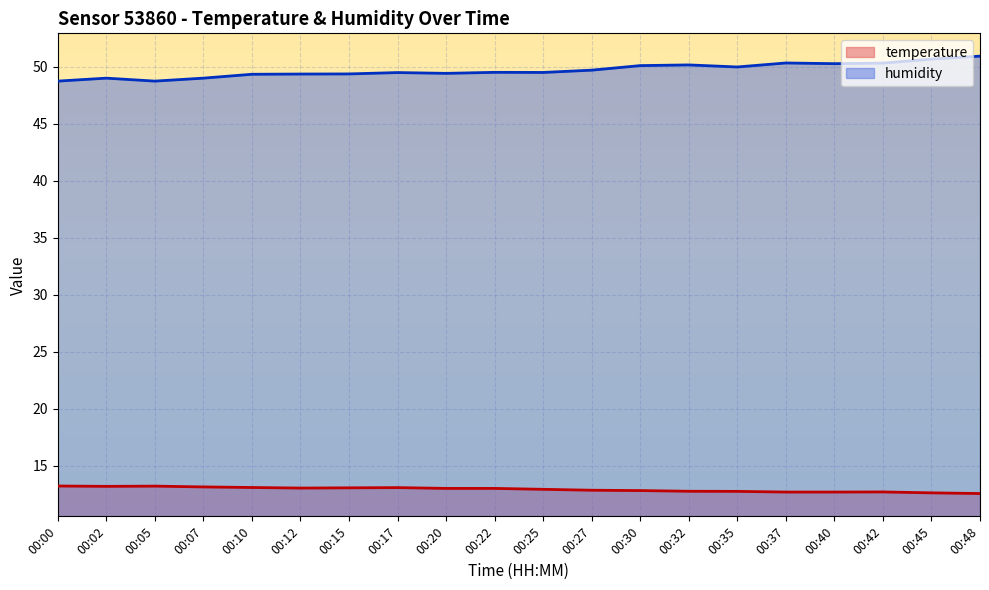

Reading right to left, extract all data points from this chart.

temperature: 00:48=12.6	00:45=12.6	00:42=12.7	00:40=12.7	00:37=12.7	00:35=12.8	00:32=12.8	00:30=12.8	00:27=12.9	00:25=12.9	00:22=13.0	00:20=13.0	00:17=13.1	00:15=13.1	00:12=13.1	00:10=13.1	00:07=13.2	00:05=13.2	00:02=13.2	00:00=13.2
humidity: 00:48=50.9	00:45=50.7	00:42=50.3	00:40=50.3	00:37=50.3	00:35=50.0	00:32=50.2	00:30=50.1	00:27=49.7	00:25=49.5	00:22=49.5	00:20=49.4	00:17=49.5	00:15=49.4	00:12=49.4	00:10=49.4	00:07=49.0	00:05=48.8	00:02=49.0	00:00=48.8